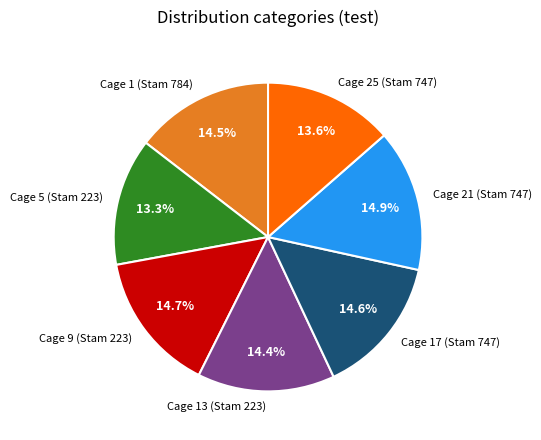

Count the number of slices in the pie.

7